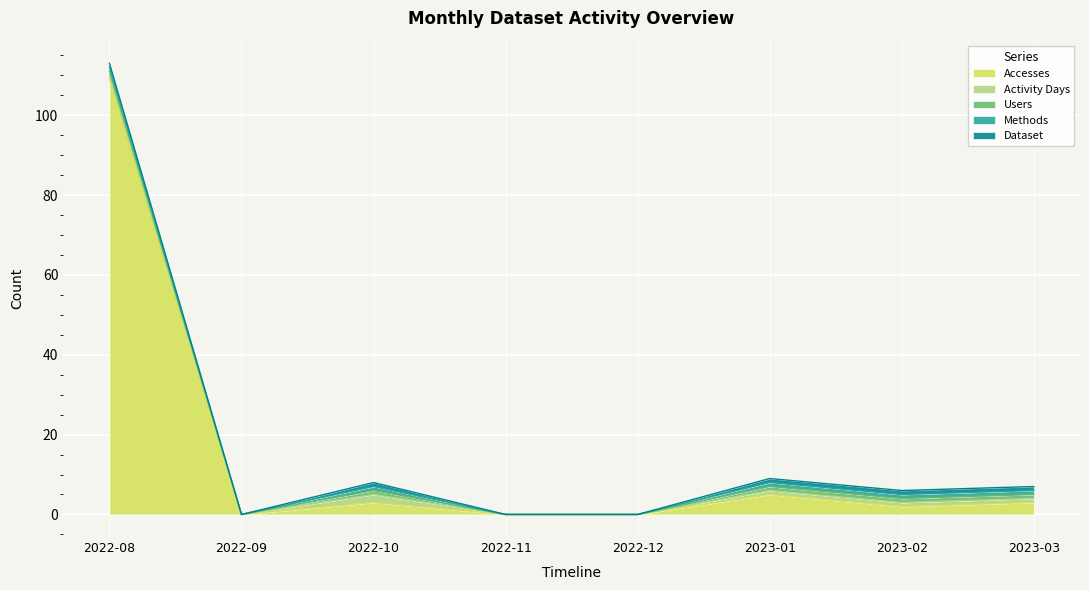

Rank the categories by Users value from highest to lowest.

2022-08, 2022-10, 2023-01, 2023-02, 2023-03, 2022-09, 2022-11, 2022-12